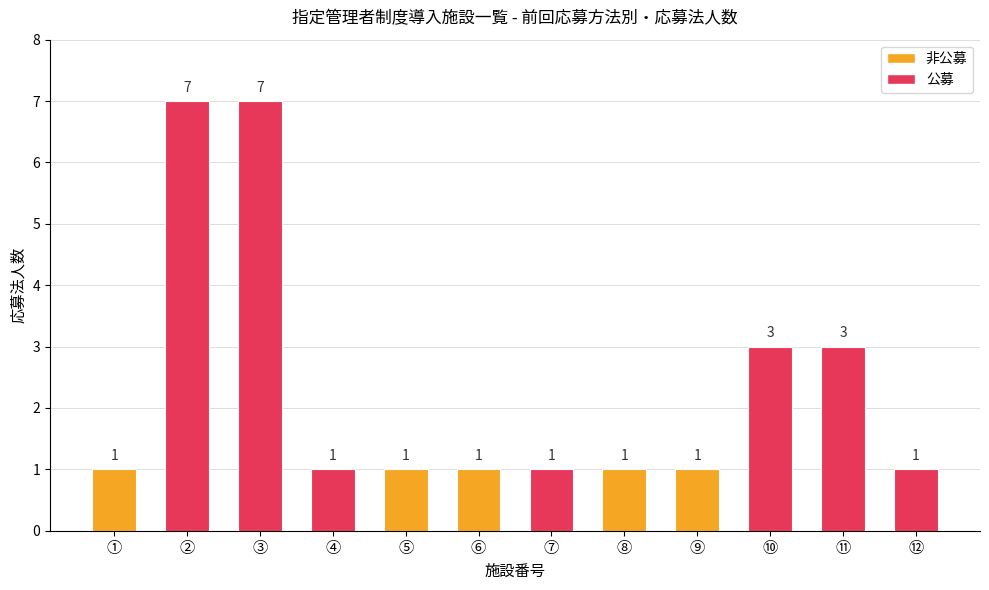

What is the label of the 7th bar from the left?

⑦